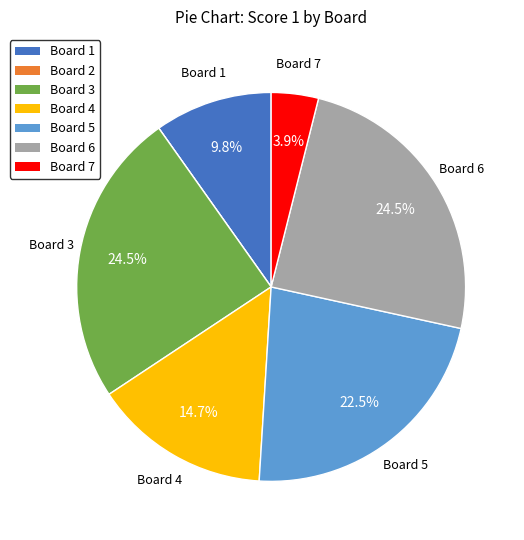

Is it true that Board 1 is 3% of the pie?

False